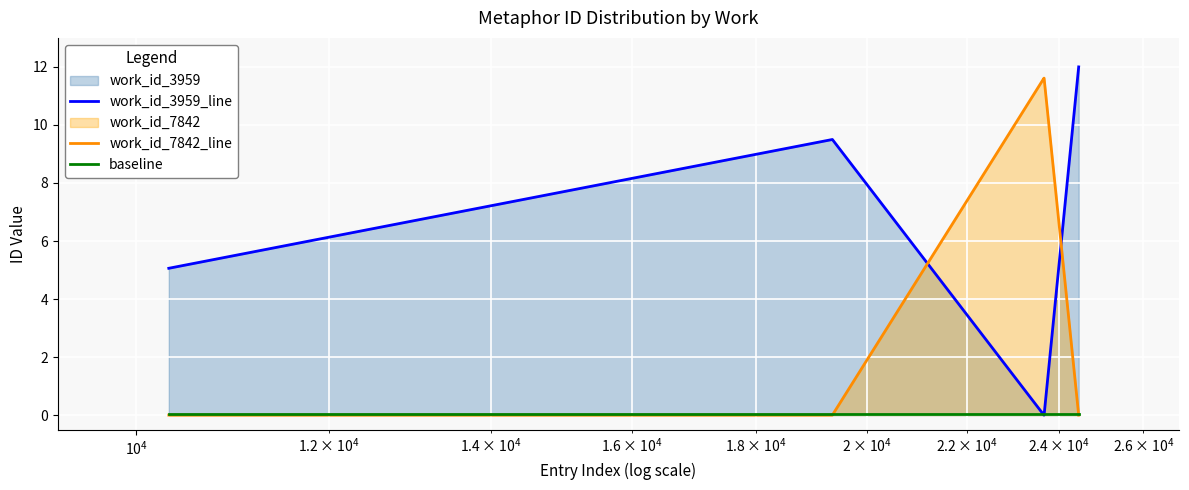

What is the highest value of the work_id_7842_line series?

11.6